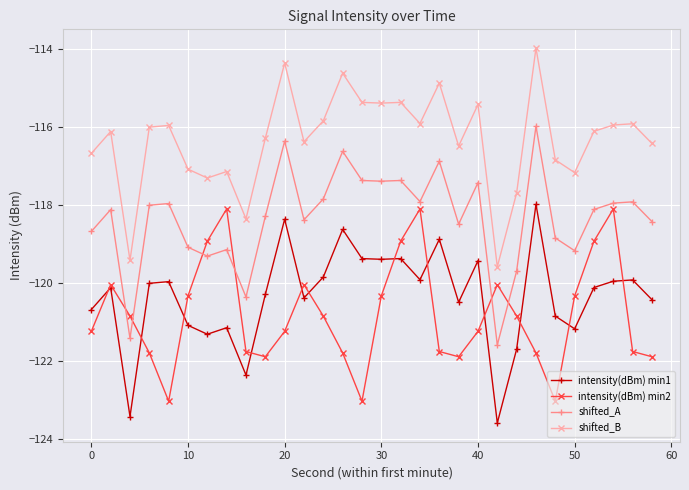

What is the value of the shifted_B point at the 18th from the left?

-115.9